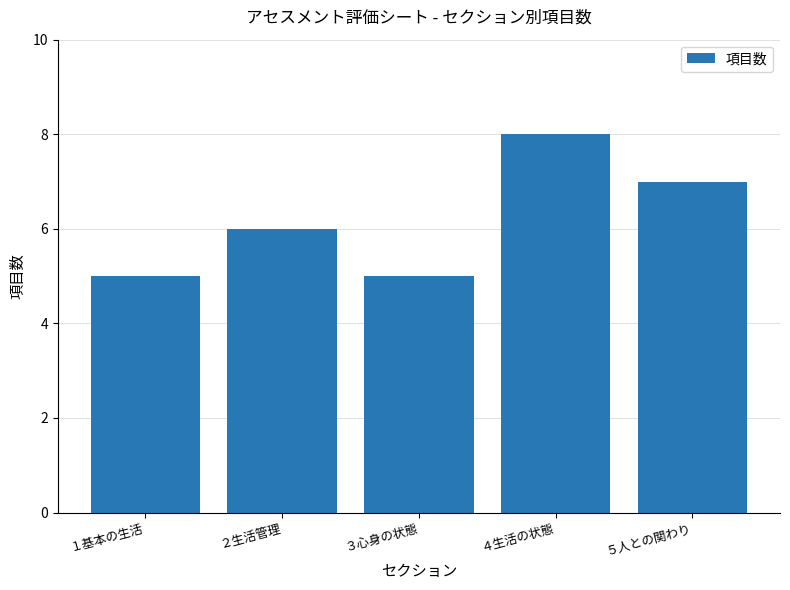

Between １基本の生活 and ４生活の状態, which is larger?

４生活の状態